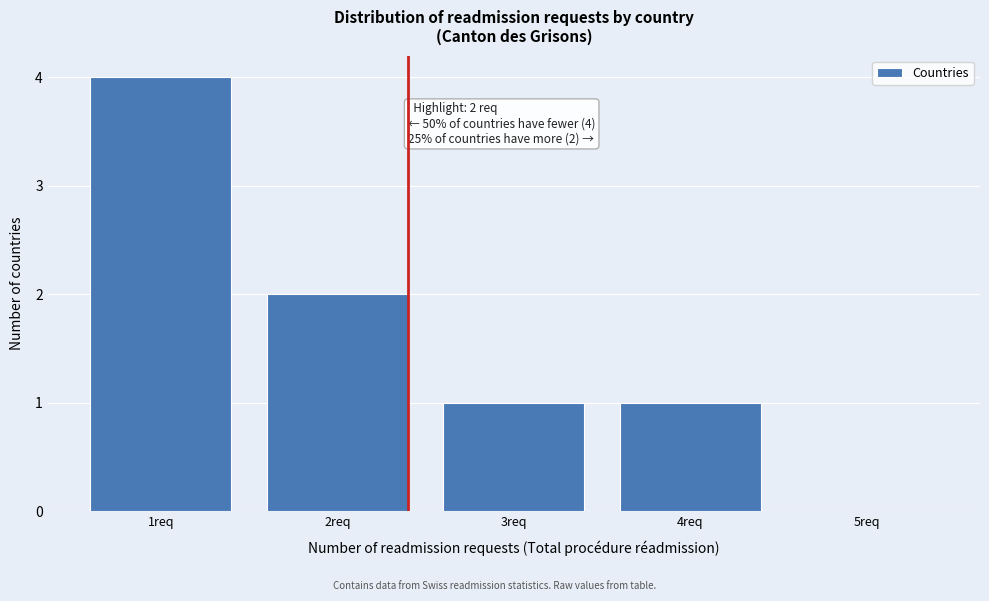

Reading right to left, extract all data points from this chart.

5req=0	4req=1	3req=1	2req=2	1req=4